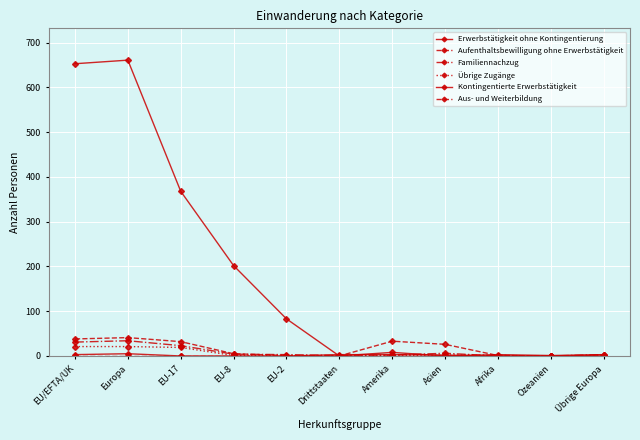

What is the sum of the Familiennachzug values at EU/EFTA/UK and Drittstaaten?

32